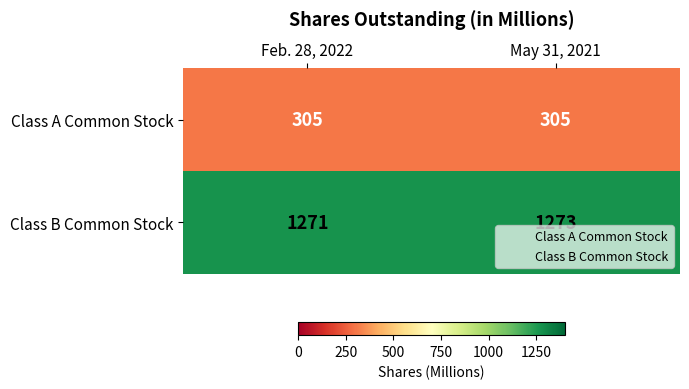

What is the approximate value of Class A Common Stock at Feb. 28, 2022?

305